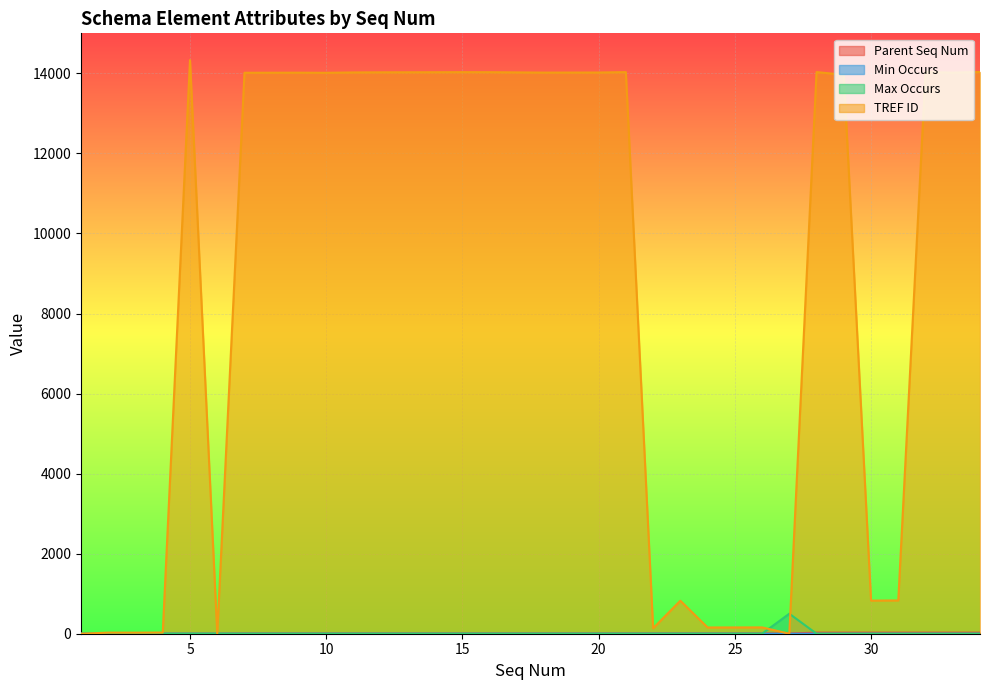

Does the chart display data point markers on the line(s)?

No